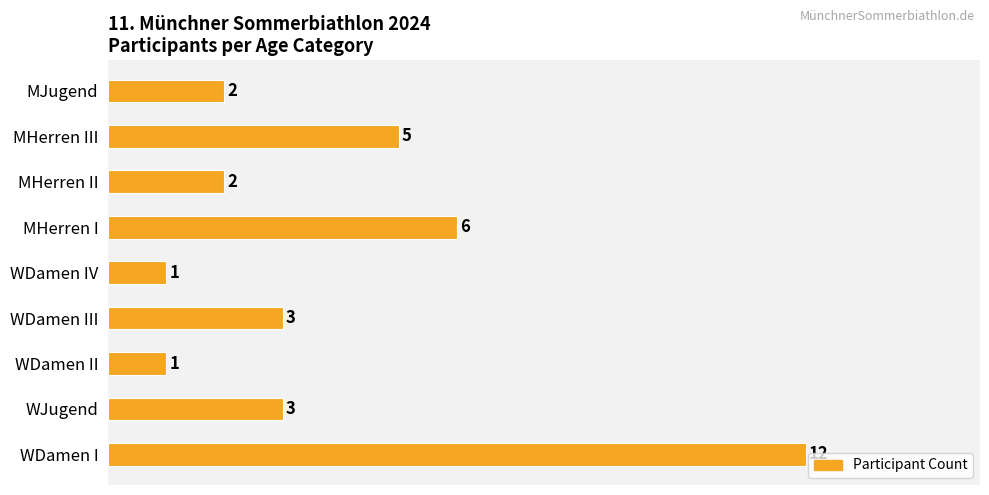

True or false: the data shows 2 at MJugend.

True